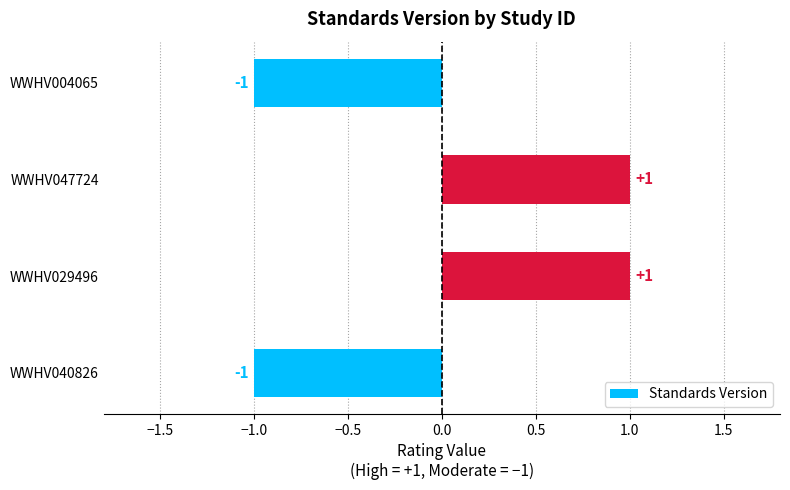

The value at WWHV047724 is 1. True or false?

True